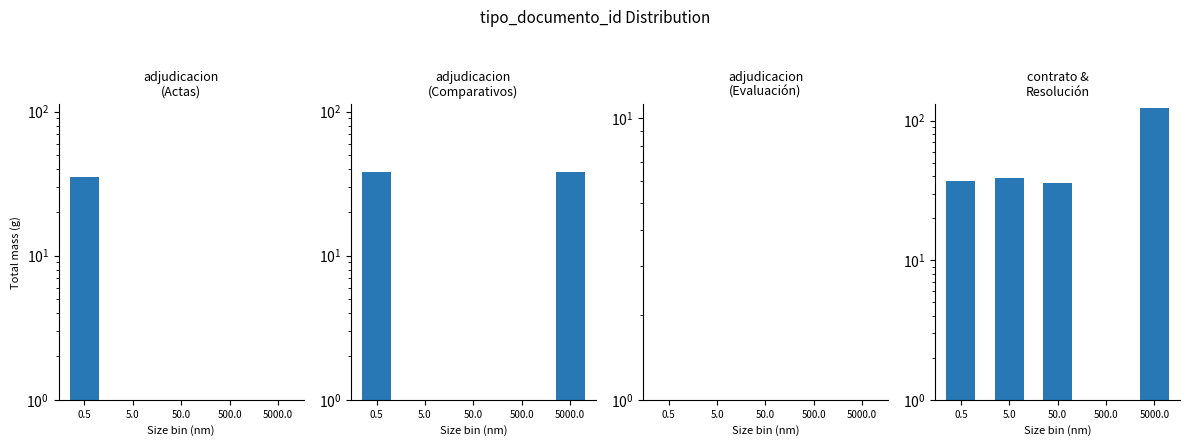

How many series are shown in this chart?

4